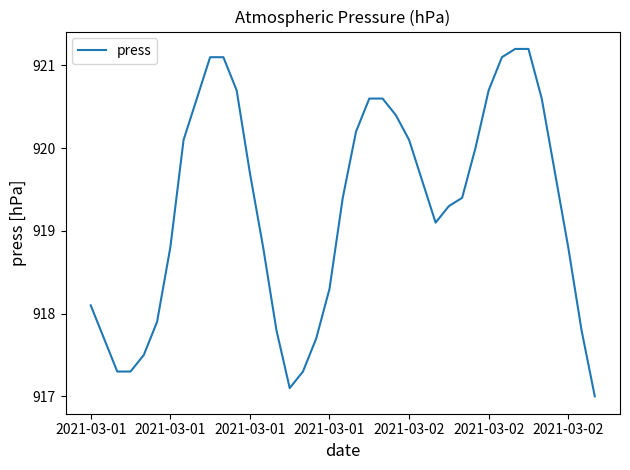

What is the maximum value shown in the chart?

921.2